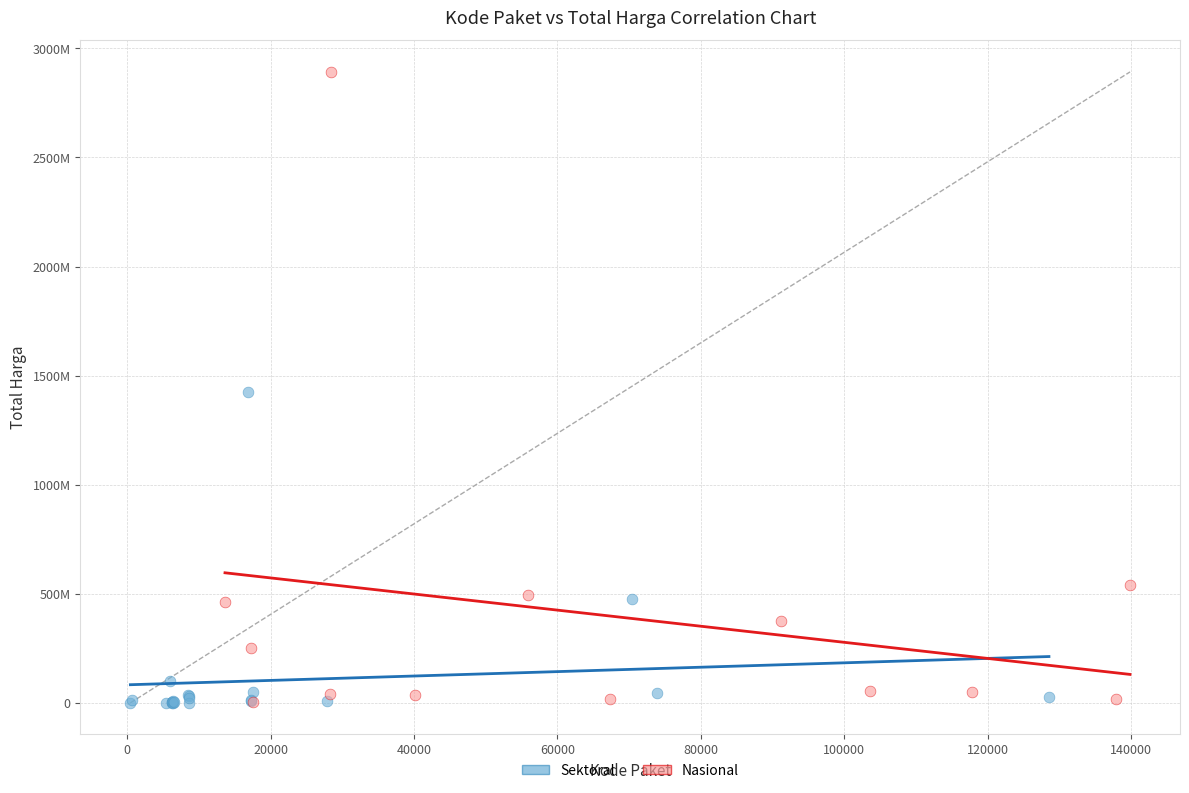

Which series has the widest spread of Y values?

Nasional